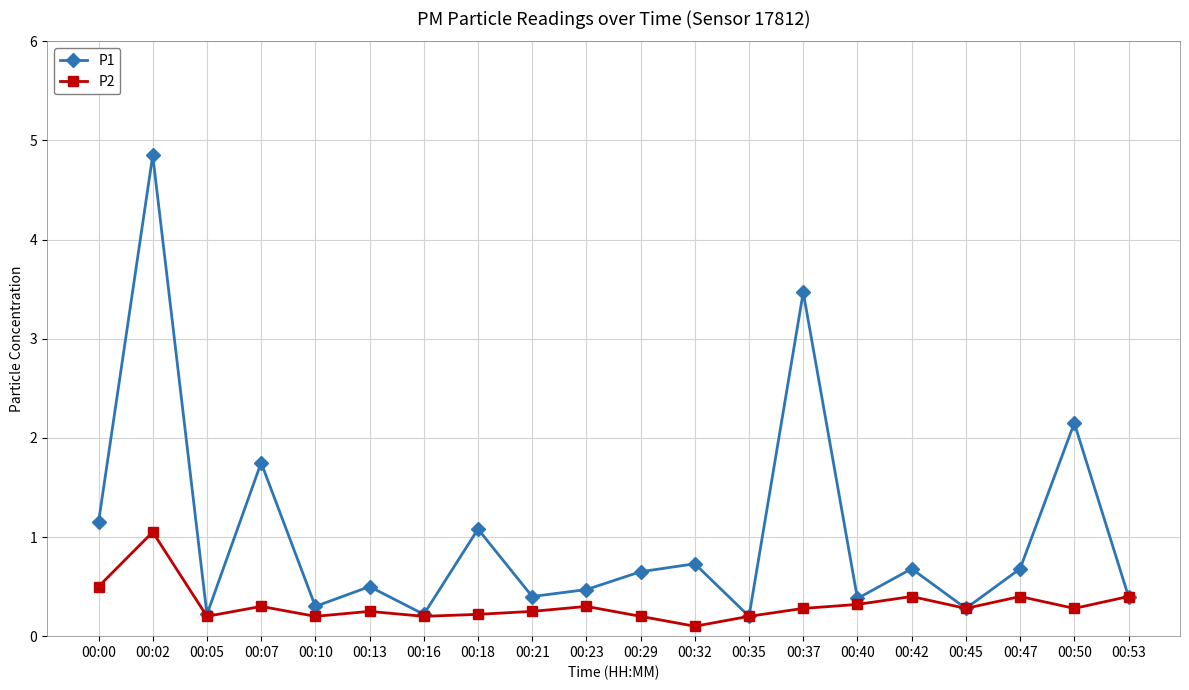

The value of P2 at 00:37 is 0.1. True or false?

False